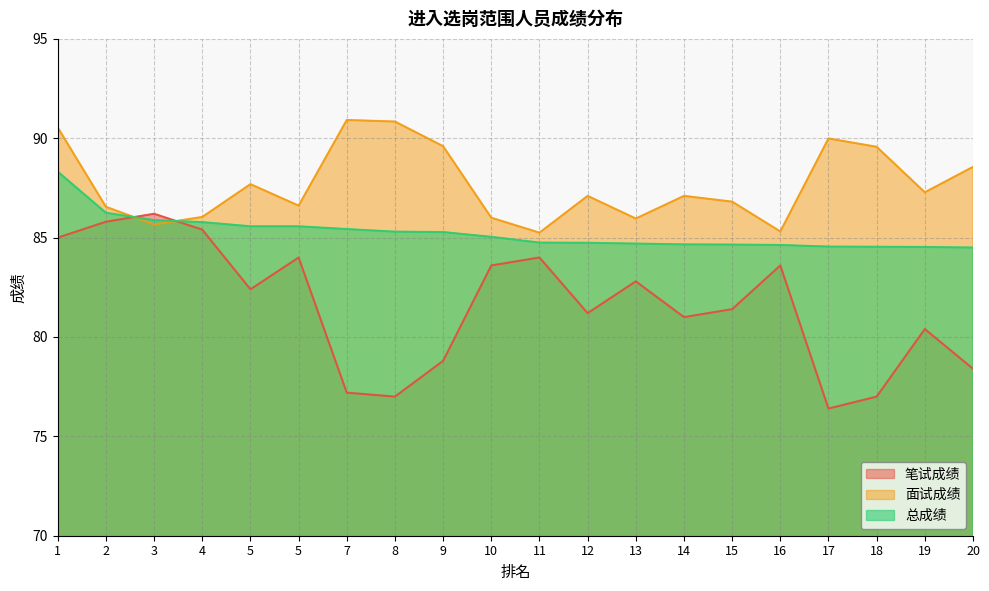

What is the value of the 面试成绩 point at the 8th from the left?

90.8